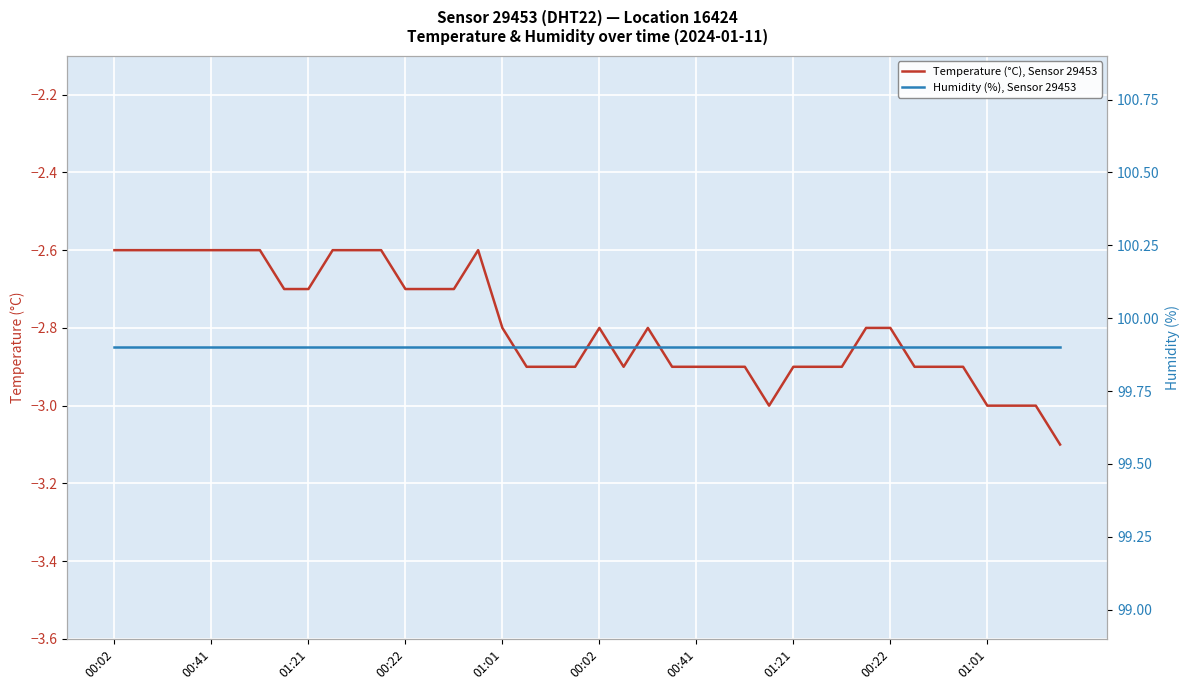

Rank the categories by Humidity (%), Sensor 29453 value from highest to lowest.

00:02, 00:41, 01:21, 00:22, 01:01, 00:02, 00:41, 01:21, 00:22, 01:01, 10, 11, 12, 13, 14, 15, 16, 17, 18, 19, 20, 21, 22, 23, 24, 25, 26, 27, 28, 29, 30, 31, 32, 33, 34, 35, 36, 37, 38, 39